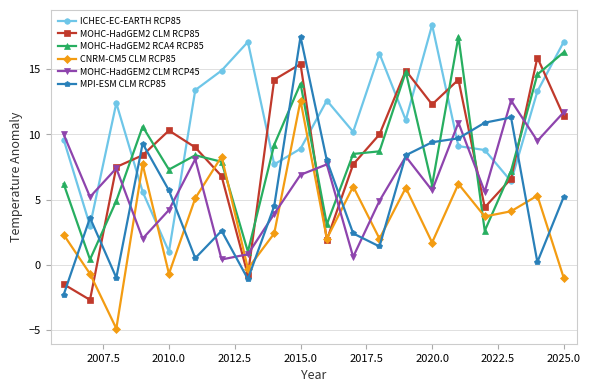

What is the value of the MOHC-HadGEM2 RCA4 RCP85 point at the 15th from the left?

6.1